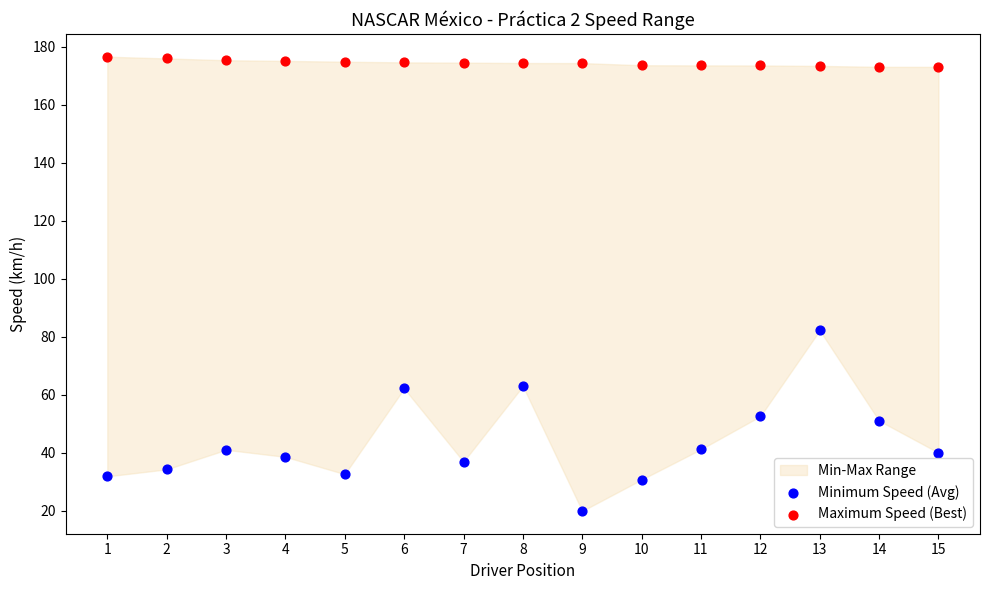

Which series contains the lowest Y value?

Minimum Speed (Avg)